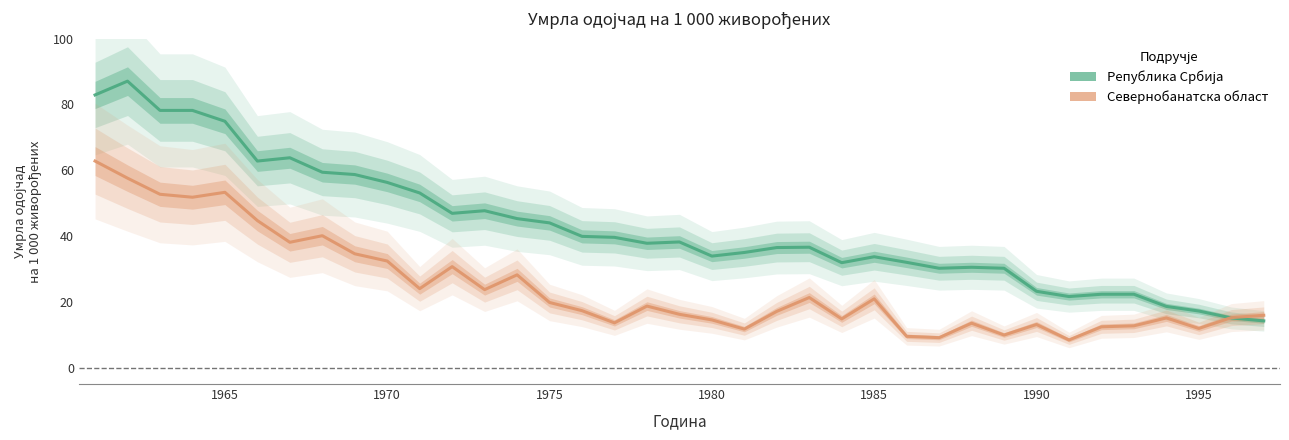

At 1995, list the series in order from largest to smallest.

Република Србија, Севернобанатска област